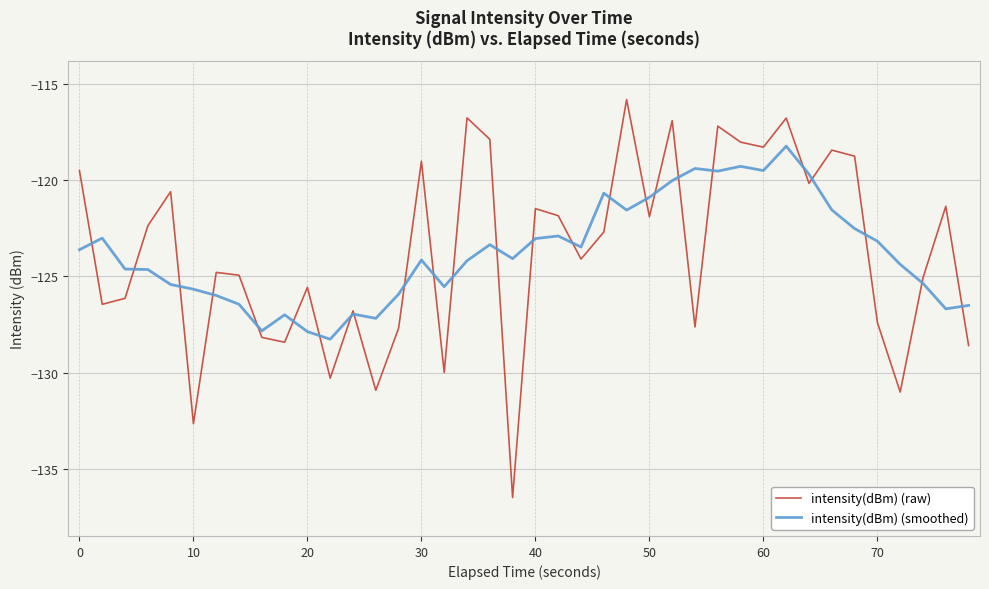

How many series are shown in this chart?

2